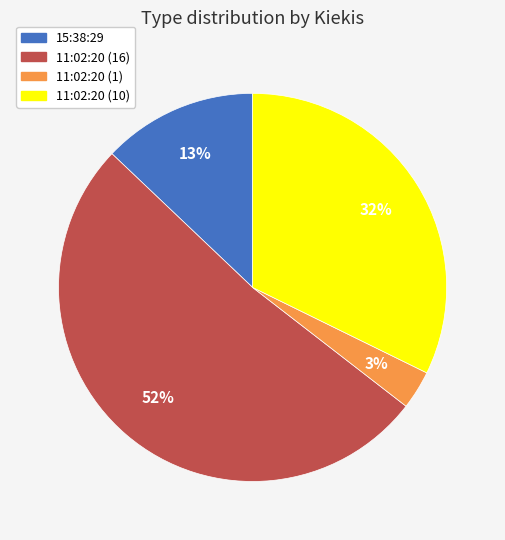

To the nearest percent, what is the combined percentage of 11:02:20 (16) and 11:02:20 (10)?

84%